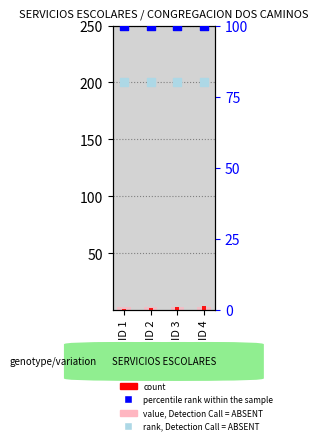

Is the value of value, Detection Call = ABSENT at ID 3 greater than the value of percentile rank within the sample at ID 1?

No